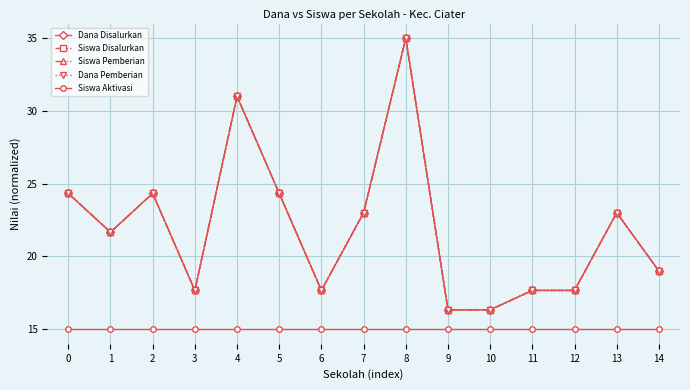

What is the difference between the maximum and minimum values in the Dana Disalurkan series?

18.7